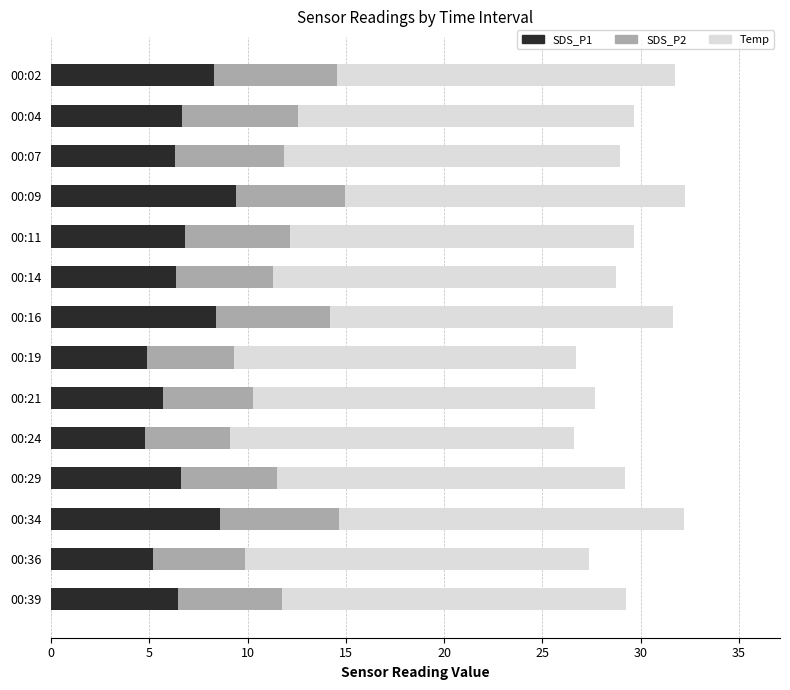

Is it true that SDS_P1 equals 6.5 at 00:39?

True